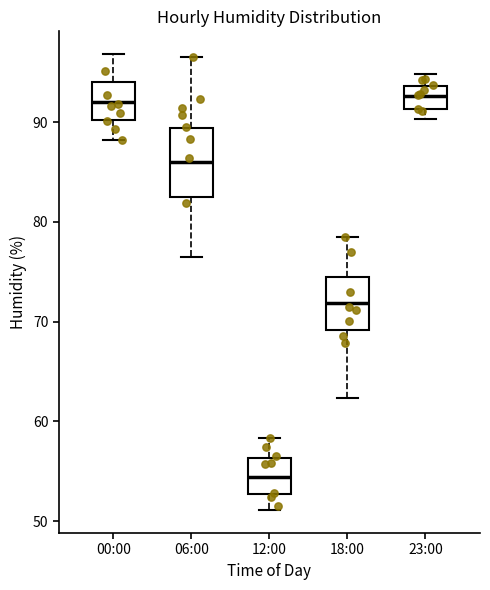

Reading left to right, read every box against the y-axis: the position of its median line, the range the box covers, and the ends of its whiskers. The values are not printed on the chart, so give them approximately, as read against the axis.

00:00: median 92, box 90 to 94, whiskers 88 to 97
06:00: median 86, box 83 to 89, whiskers 77 to 97
12:00: median 54, box 53 to 56, whiskers 51 to 58
18:00: median 72, box 69 to 74, whiskers 62 to 79
23:00: median 93, box 91 to 94, whiskers 90 to 95